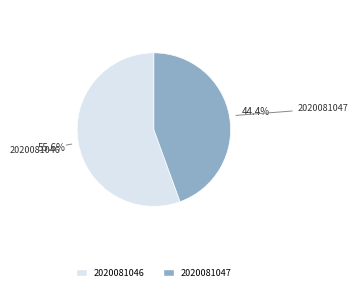

What portion of the pie excludes 2020081046?

44.4%